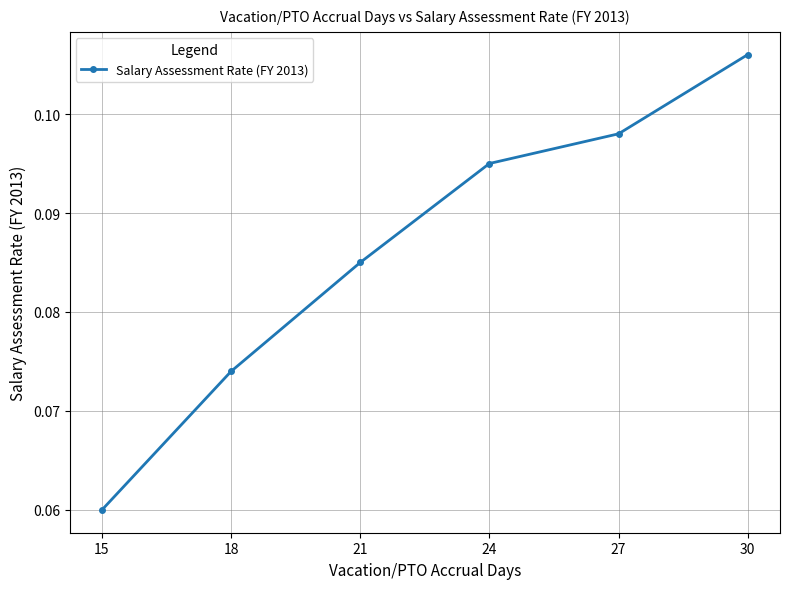

Does the chart display data point markers on the line(s)?

Yes